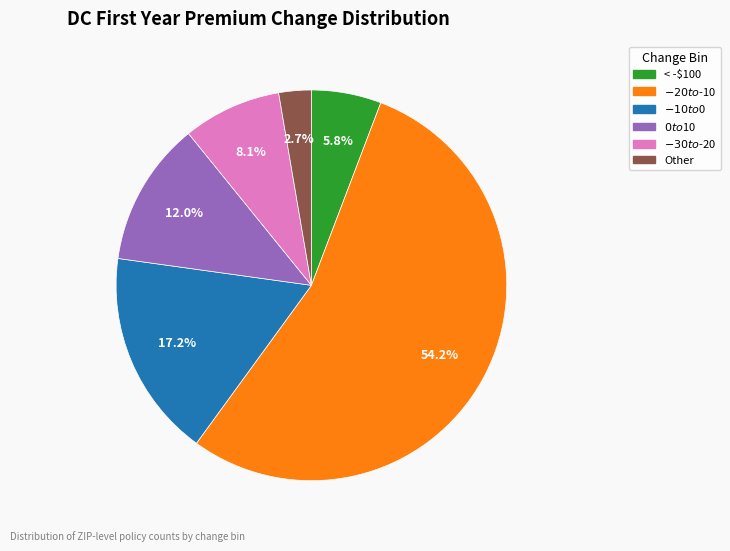

To the nearest percent, what is the difference between the $-20 to $-10 and Other slice percentages?

52%